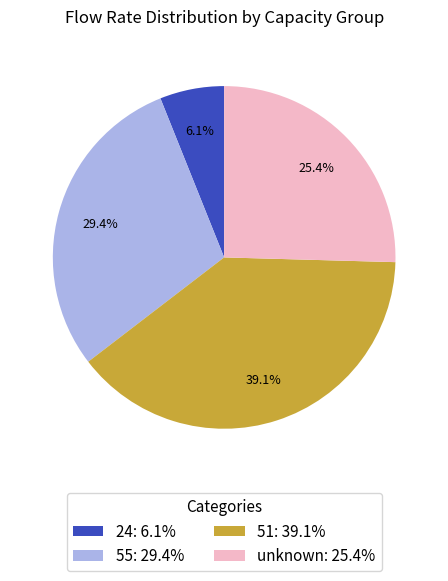

To the nearest percent, what is the average slice percentage?

25%